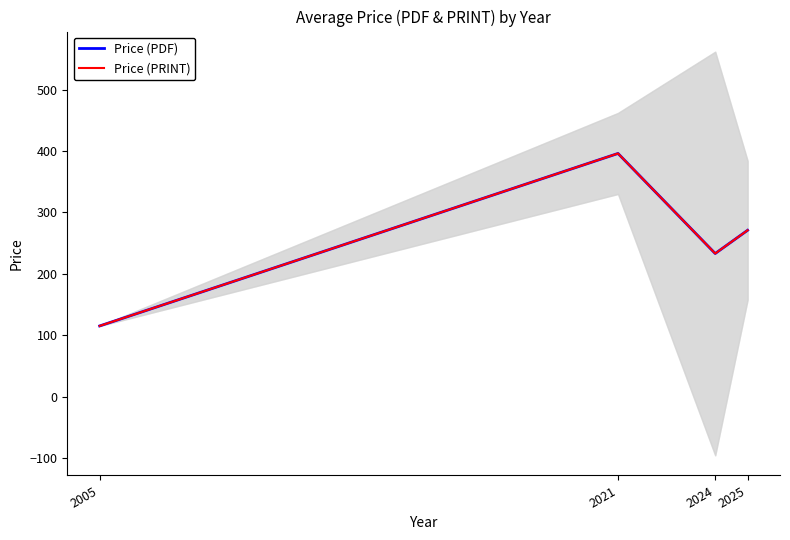

How many lines are shown in the chart?

2